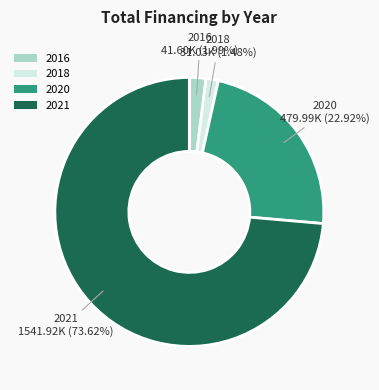

Between 2018 and 2020, which is larger?

2020